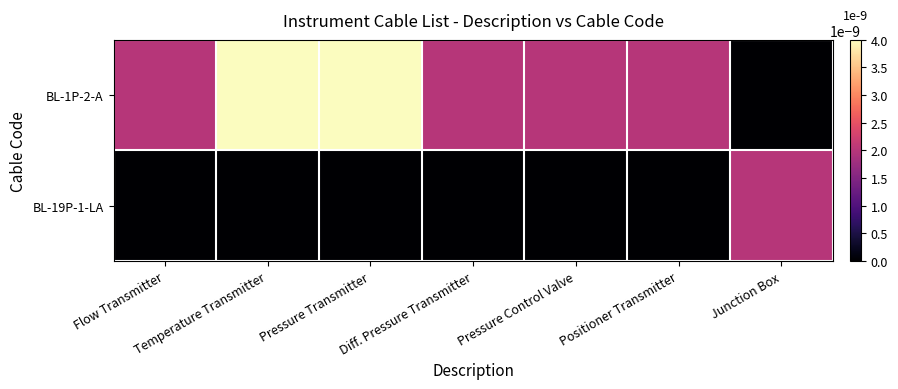

Reading left to right, what are all the values shown in this chart?

BL-1P-2-A: Flow Transmitter=0.0	Temperature Transmitter=0.0	Pressure Transmitter=0.0	Diff. Pressure Transmitter=0.0	Pressure Control Valve=0.0	Positioner Transmitter=0.0	Junction Box=0.0
BL-19P-1-LA: Flow Transmitter=0.0	Temperature Transmitter=0.0	Pressure Transmitter=0.0	Diff. Pressure Transmitter=0.0	Pressure Control Valve=0.0	Positioner Transmitter=0.0	Junction Box=0.0